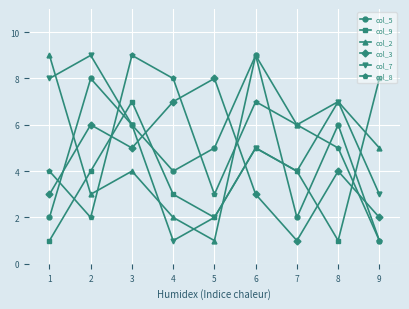

Is this an area chart (filled region under the line)?

No